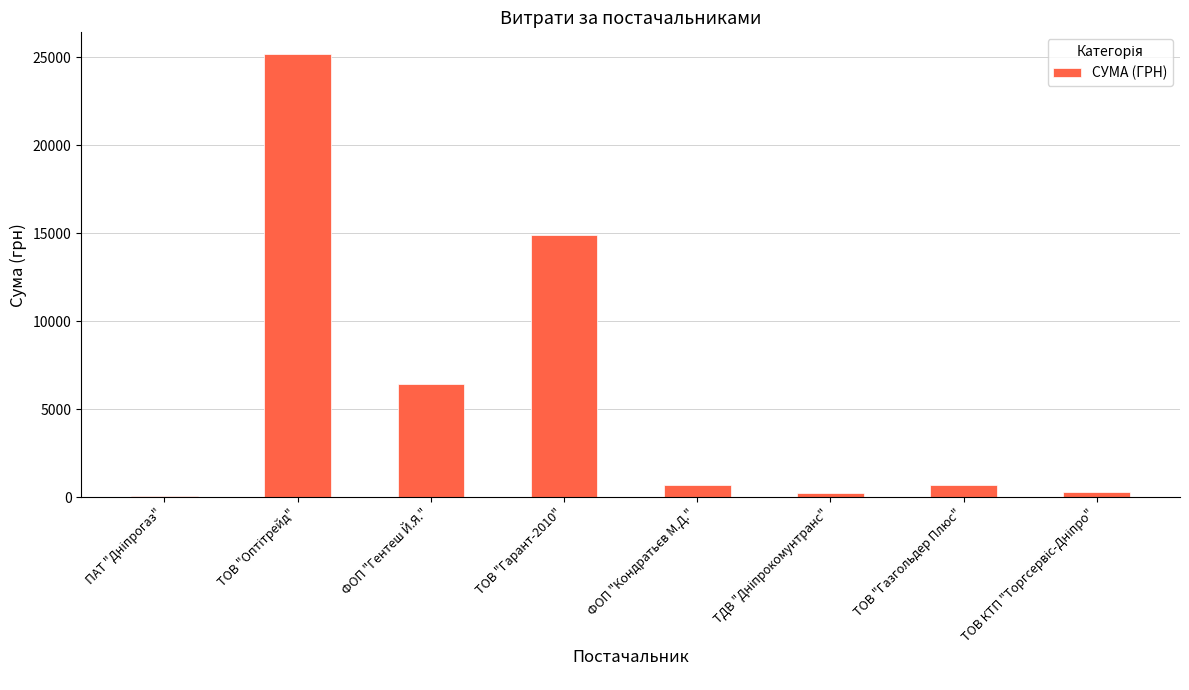

What is the sum of all values?

48446.0